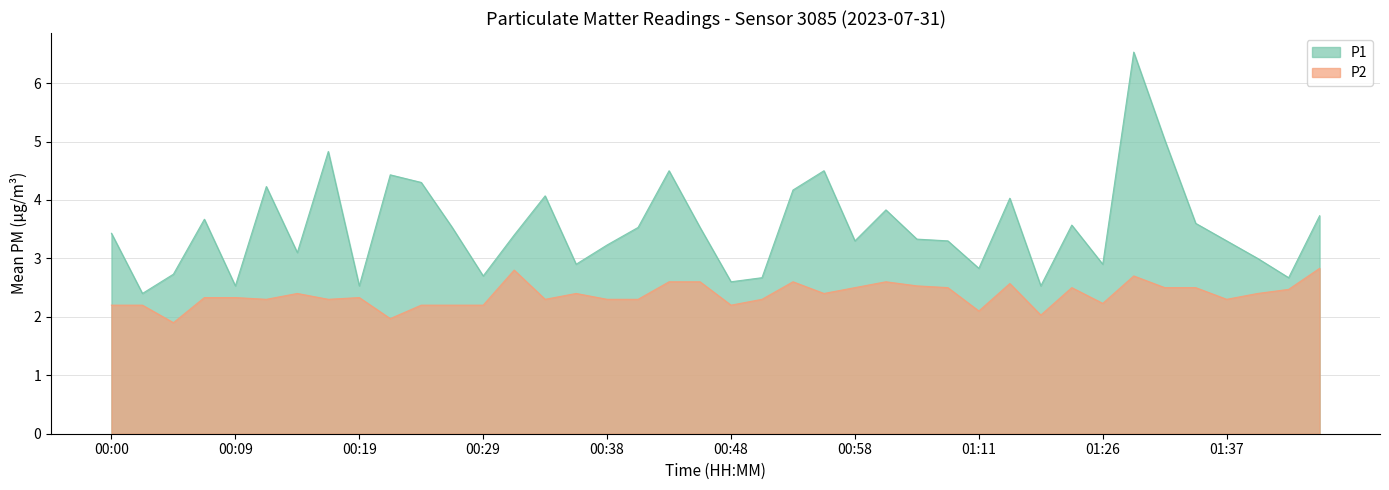

True or false: P1 and P2 cross at least once.

False